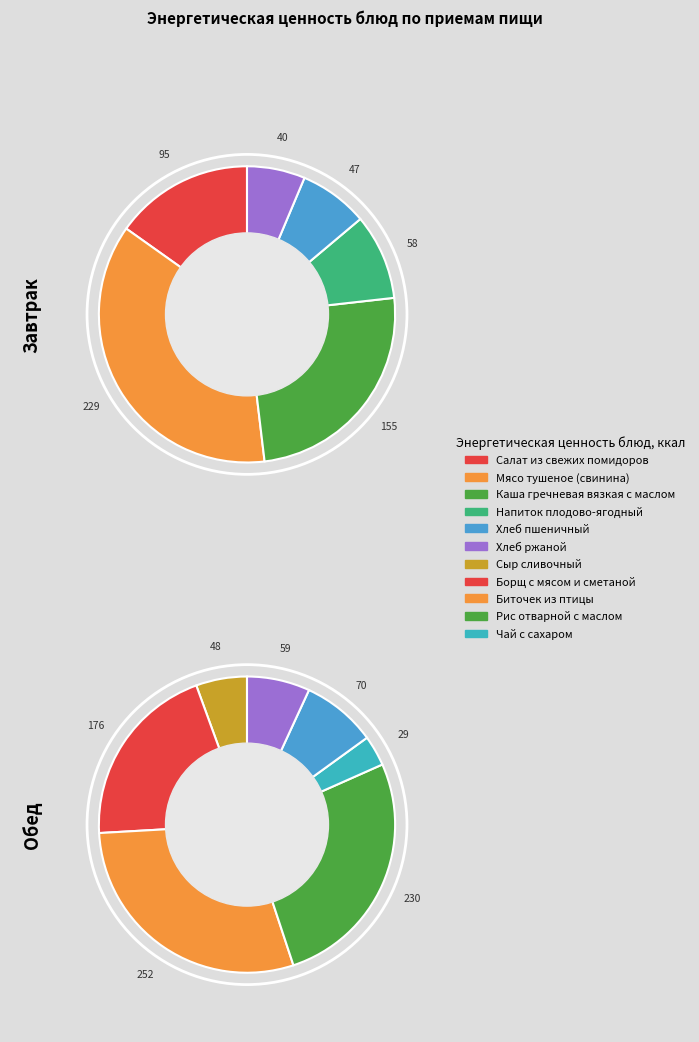

To the nearest percent, what percentage of the pie is Завтрак?

42%